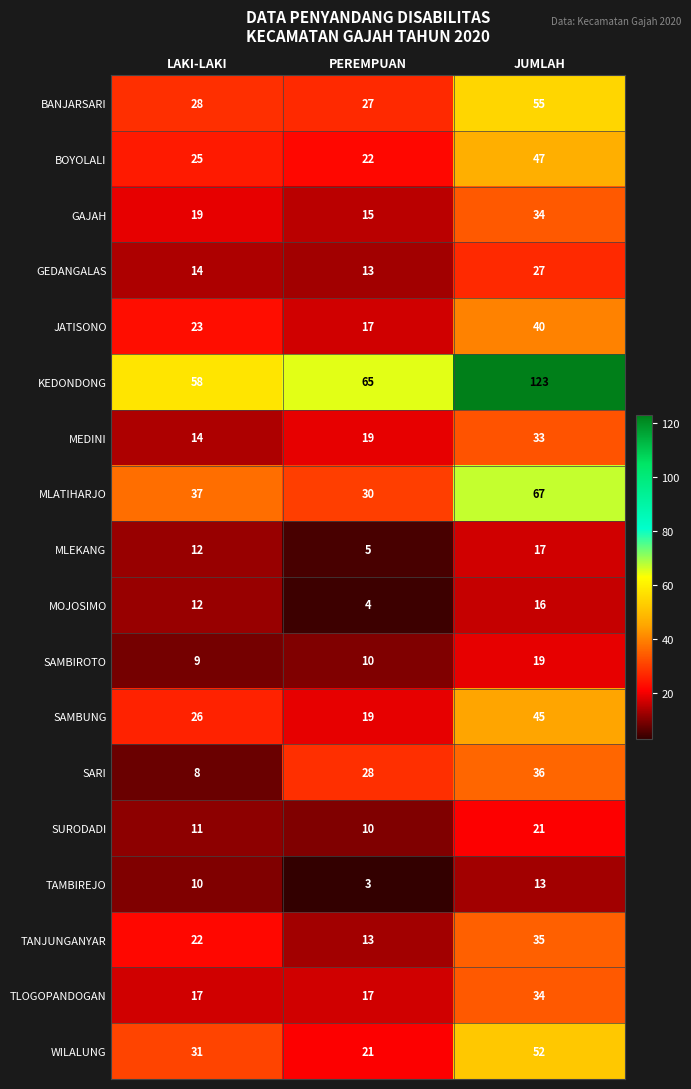

What is the difference between the BOYOLALI values at JUMLAH and LAKI-LAKI?

22